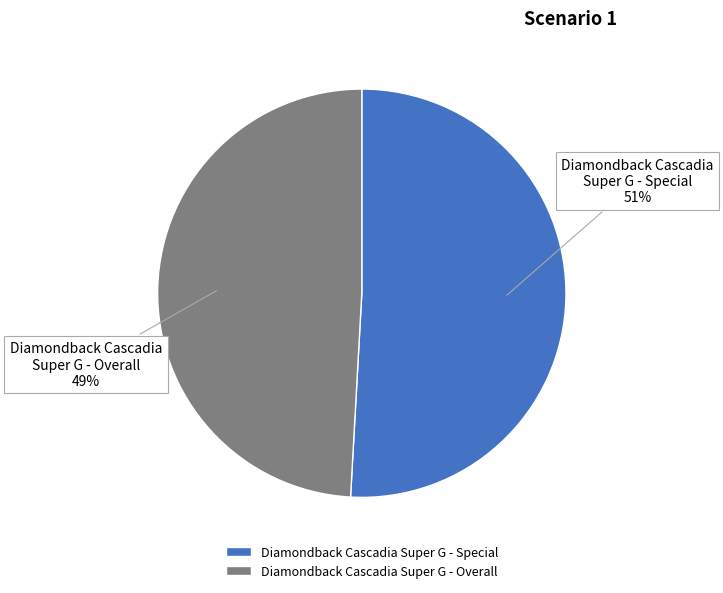

The Diamondback Cascadia Super G - Overall slice represents 38% of the pie. True or false?

False